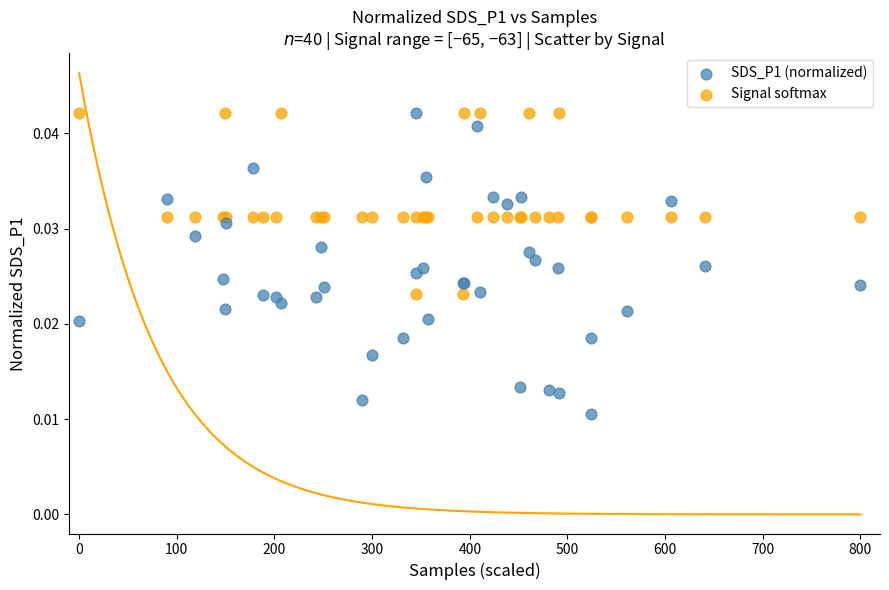

Which series has the widest spread of Y values?

SDS_P1 (normalized)